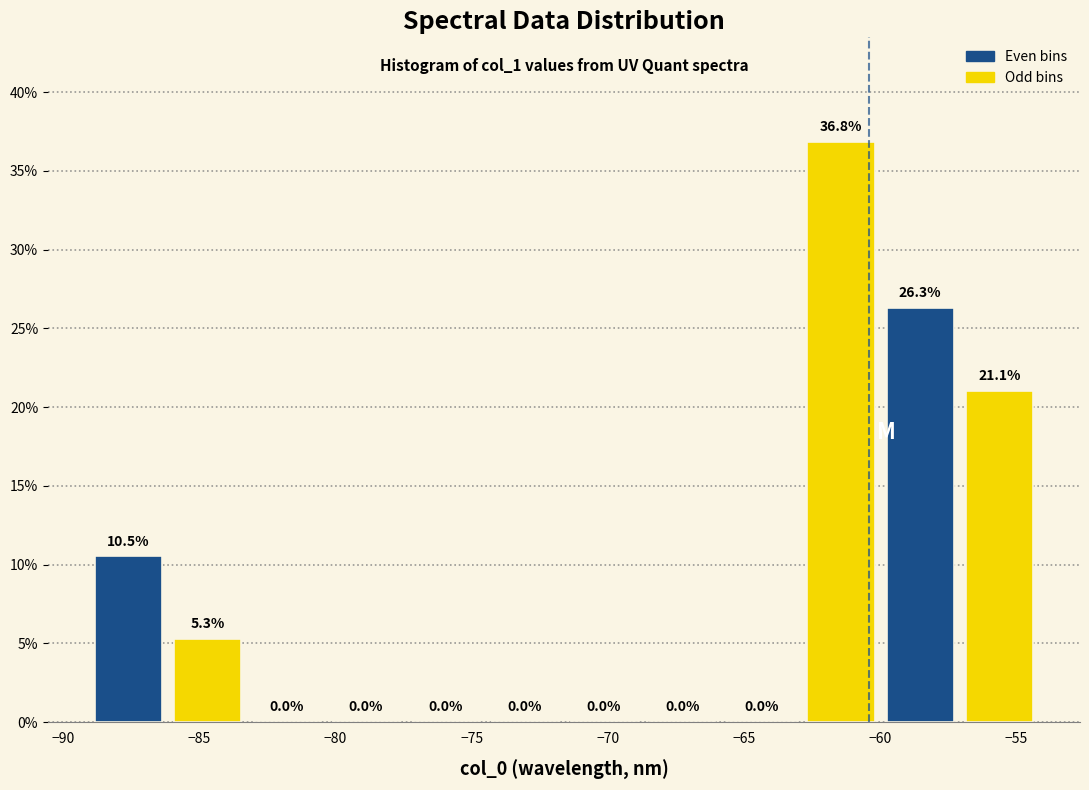

What is the height of the bar covering -89.0 to -86.0 on the x-axis? The bar edges are not printed on the chart, so give them approximately, as read against the axis.

10.5